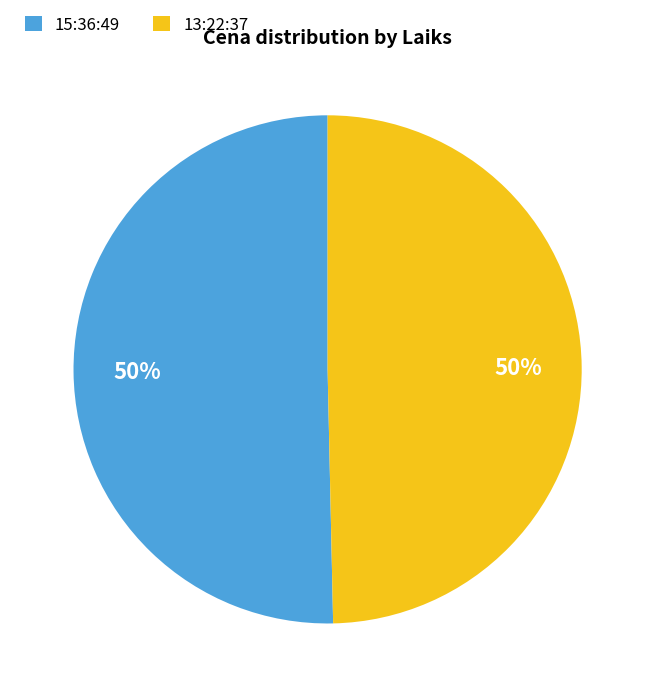

Approximately how many times larger is the value at 15:36:49 compared to 13:22:37?

1.0